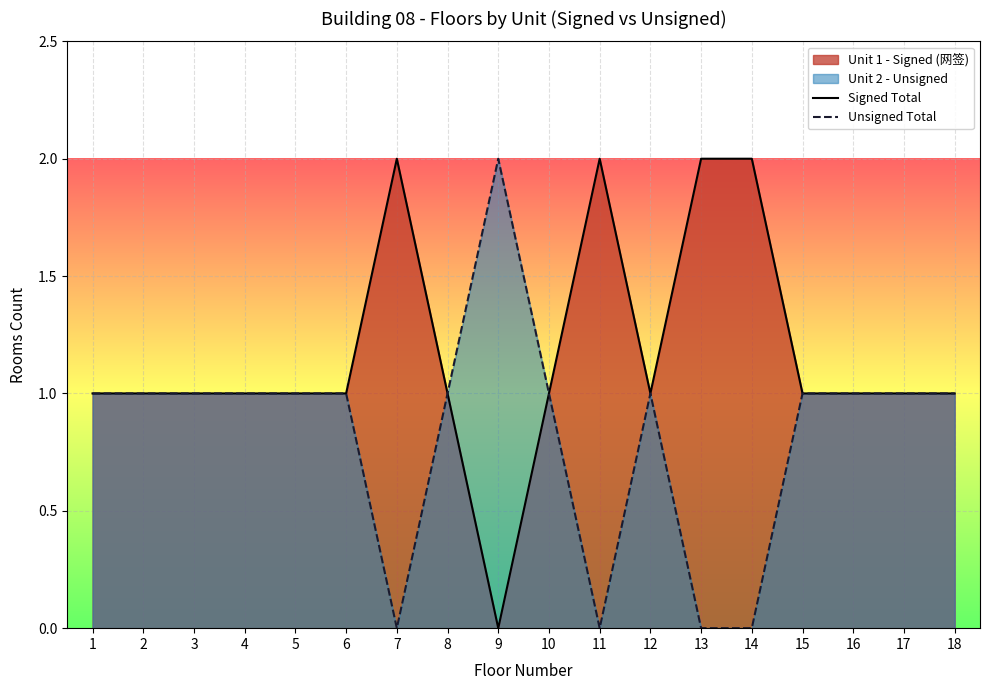

Read the Signed Total value at 16.

1